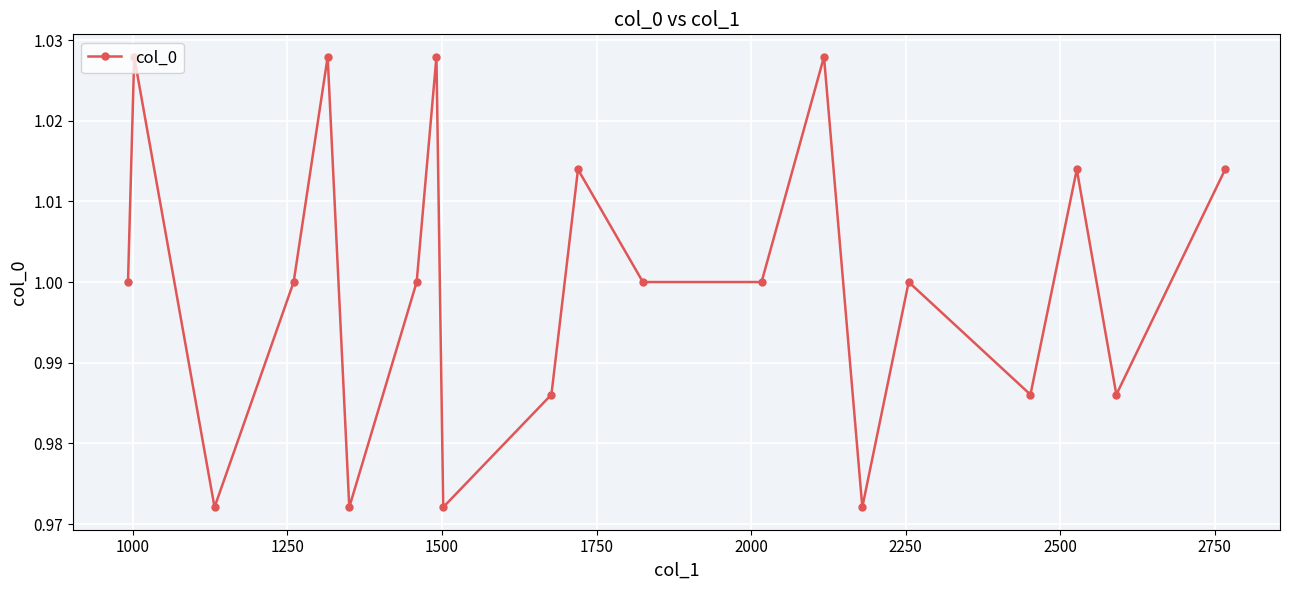

How many values are between 0 and 1?

13